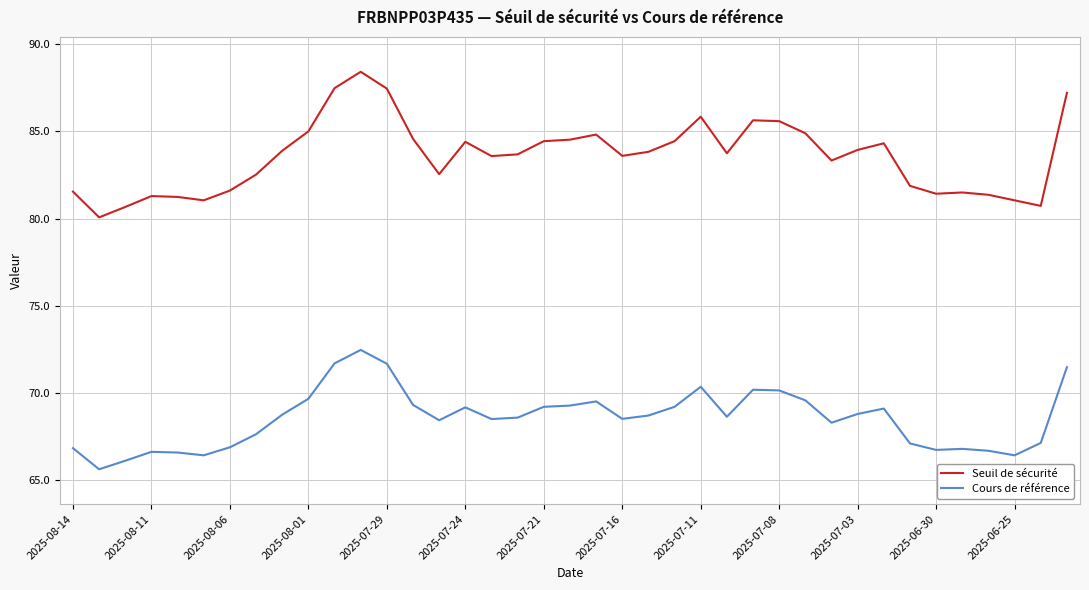

True or false: Seuil de sécurité and Cours de référence intersect in this chart.

False